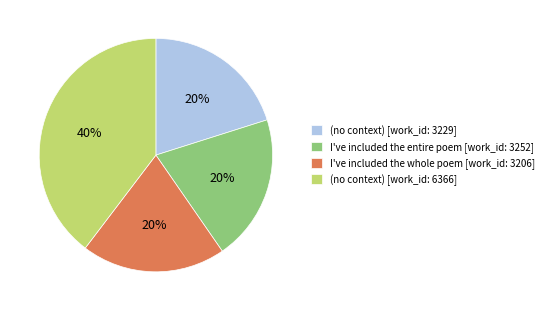

To the nearest percent, what is the difference between the largest and smallest slice percentages?

20%